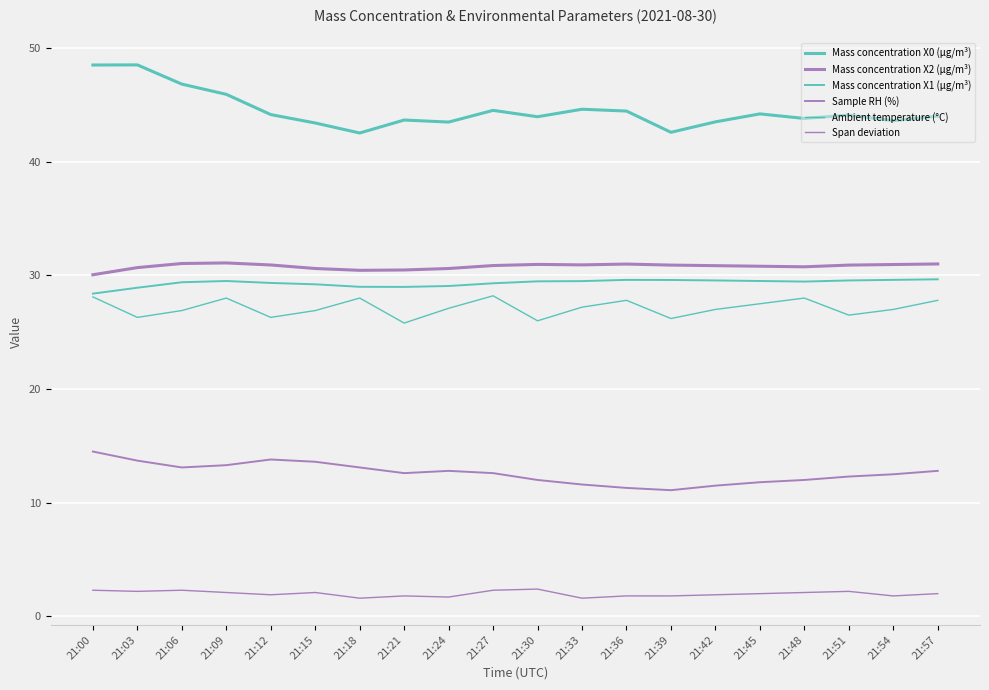

At 21:18, list the series in order from smallest to largest.

Span deviation, Sample RH (%), Ambient temperature (°C), Mass concentration X1 (μg/m³), Mass concentration X2 (μg/m³), Mass concentration X0 (μg/m³)